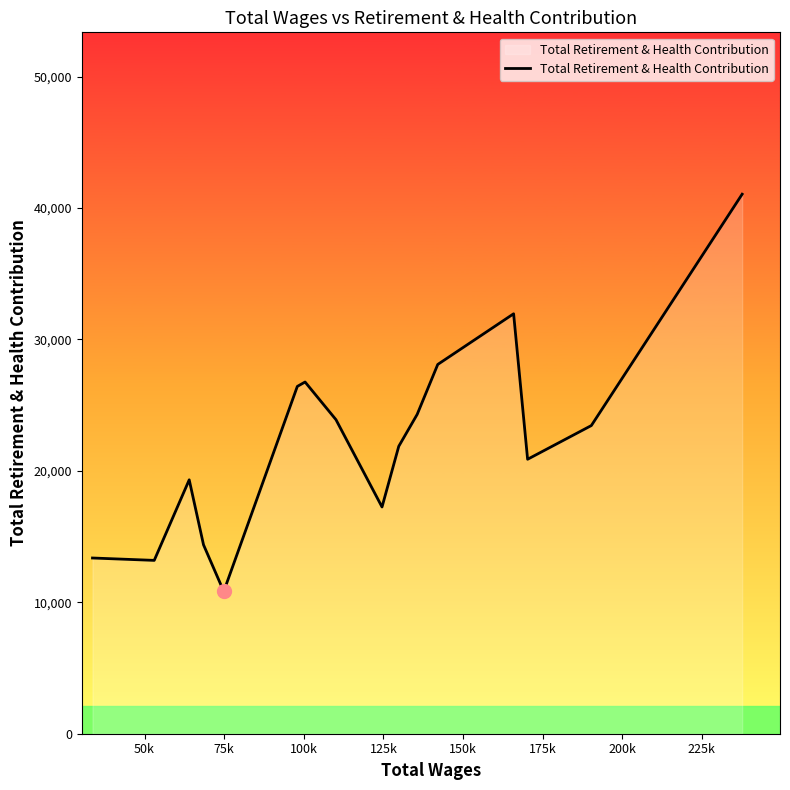

What is the maximum value shown in the chart?

41048